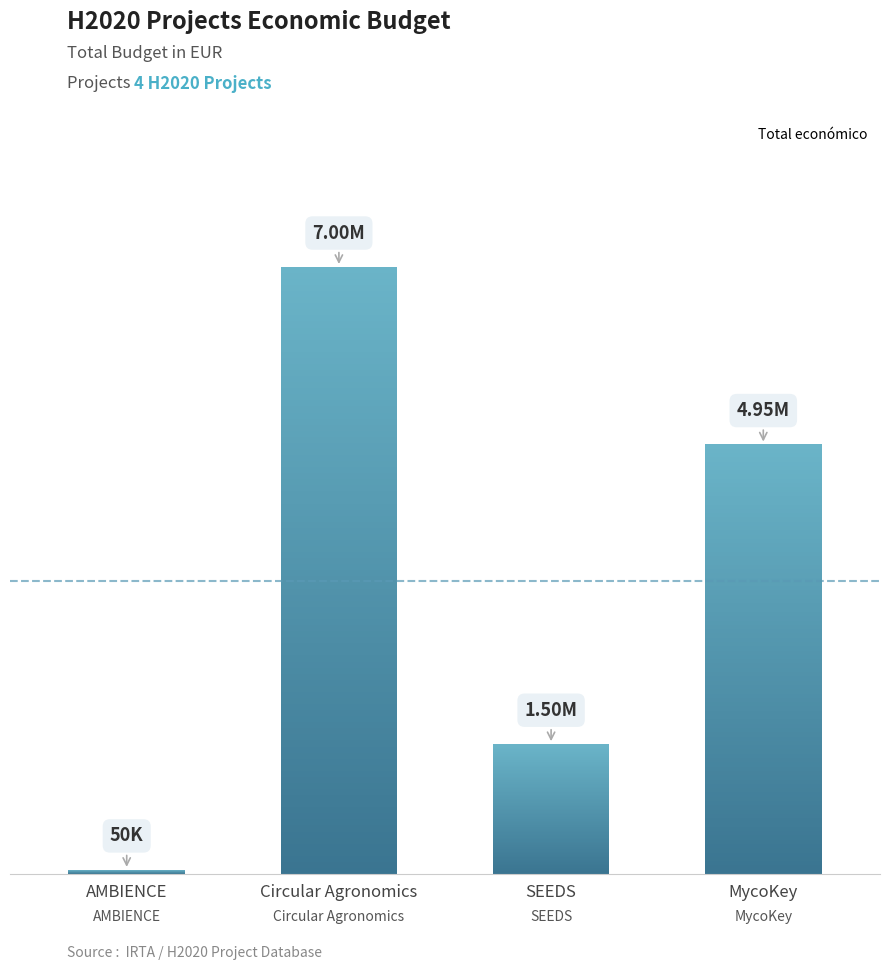

How many bars are there in total?

4